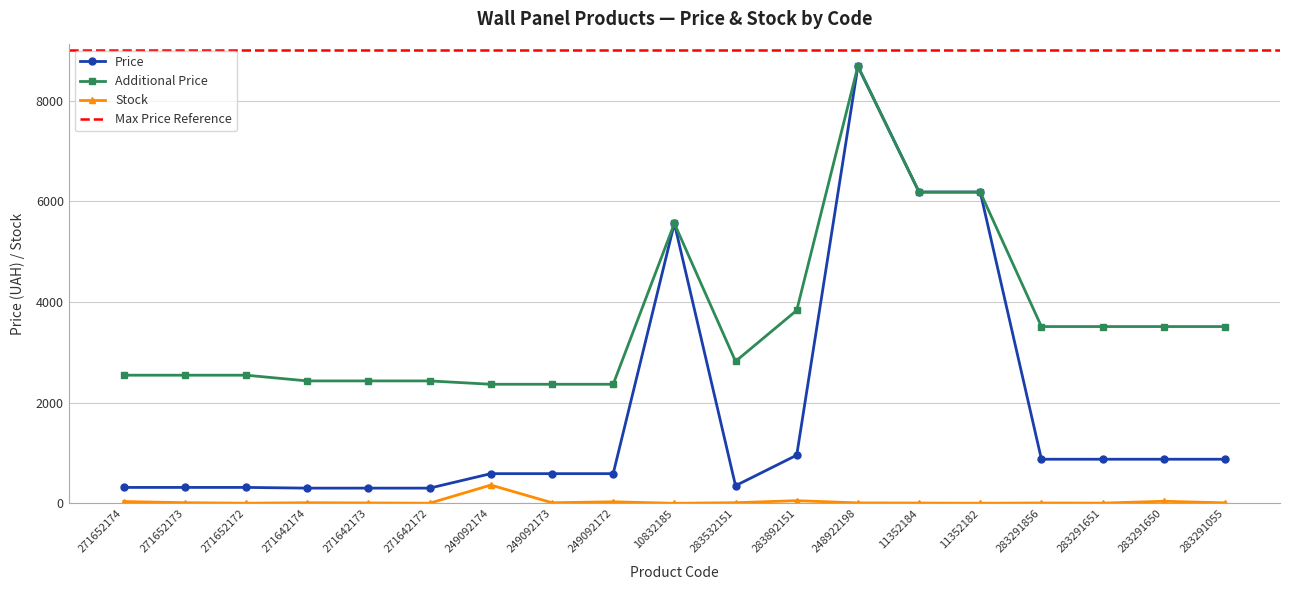

Does the chart display data point markers on the line(s)?

Yes